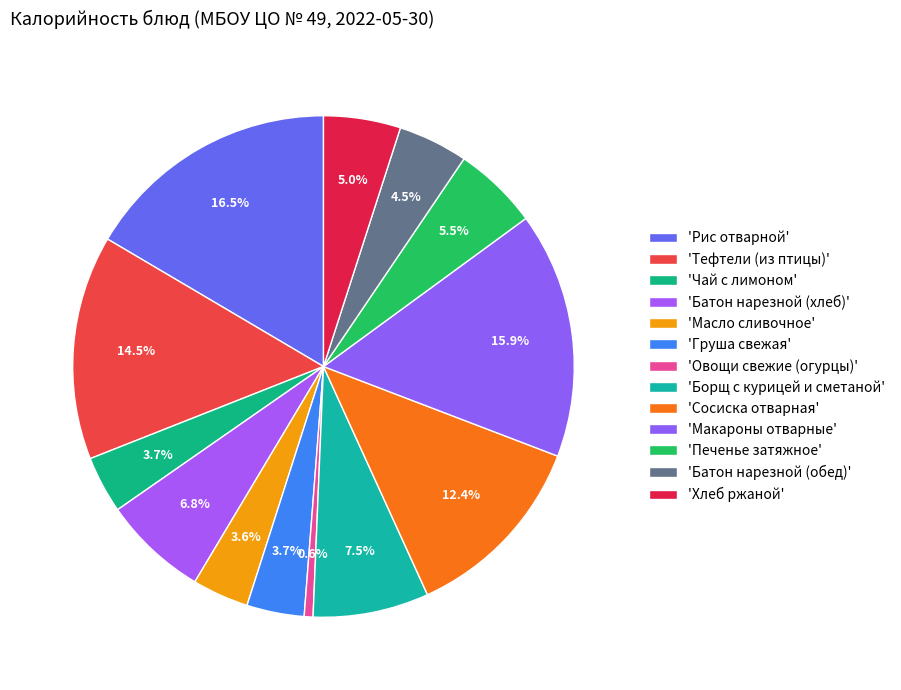

How many slices are in this pie chart?

13